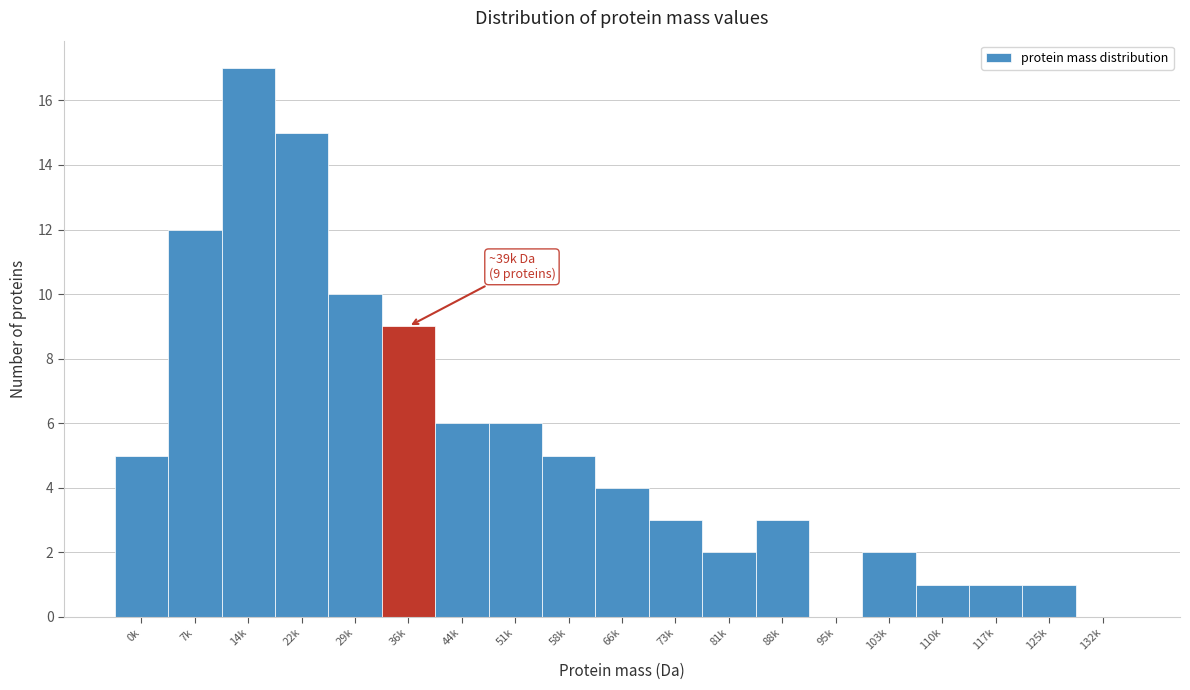

Reading right to left, transcribe all the data shown in this chart.

132k=0	125k=1	117k=1	110k=1	103k=2	95k=0	88k=3	81k=2	73k=3	66k=4	58k=5	51k=6	44k=6	36k=9	29k=10	22k=15	14k=17	7k=12	0k=5